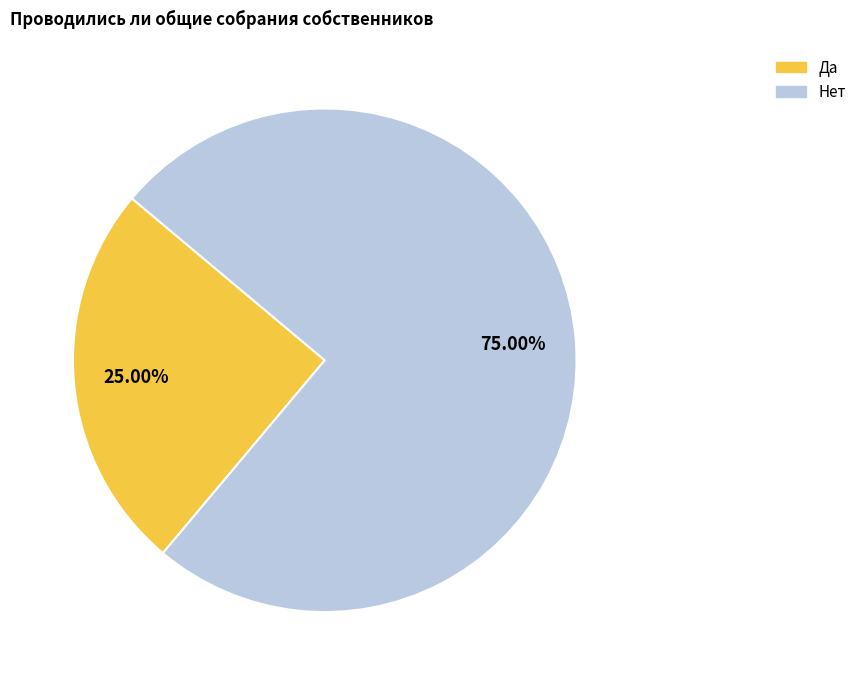

To the nearest percent, what is the average slice percentage?

50%